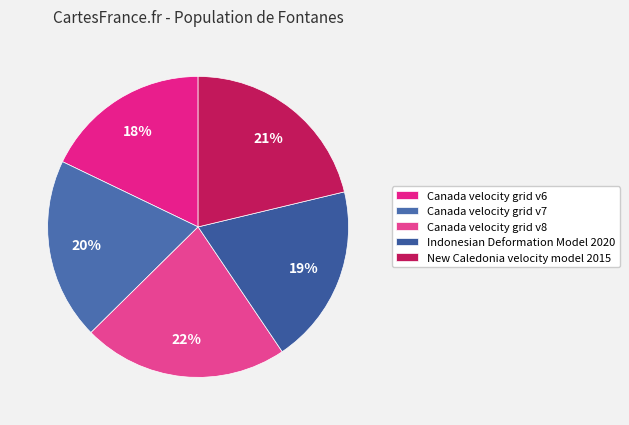

To the nearest percent, what is the combined percentage of Indonesian Deformation Model 2020 and Canada velocity grid v6?

37%